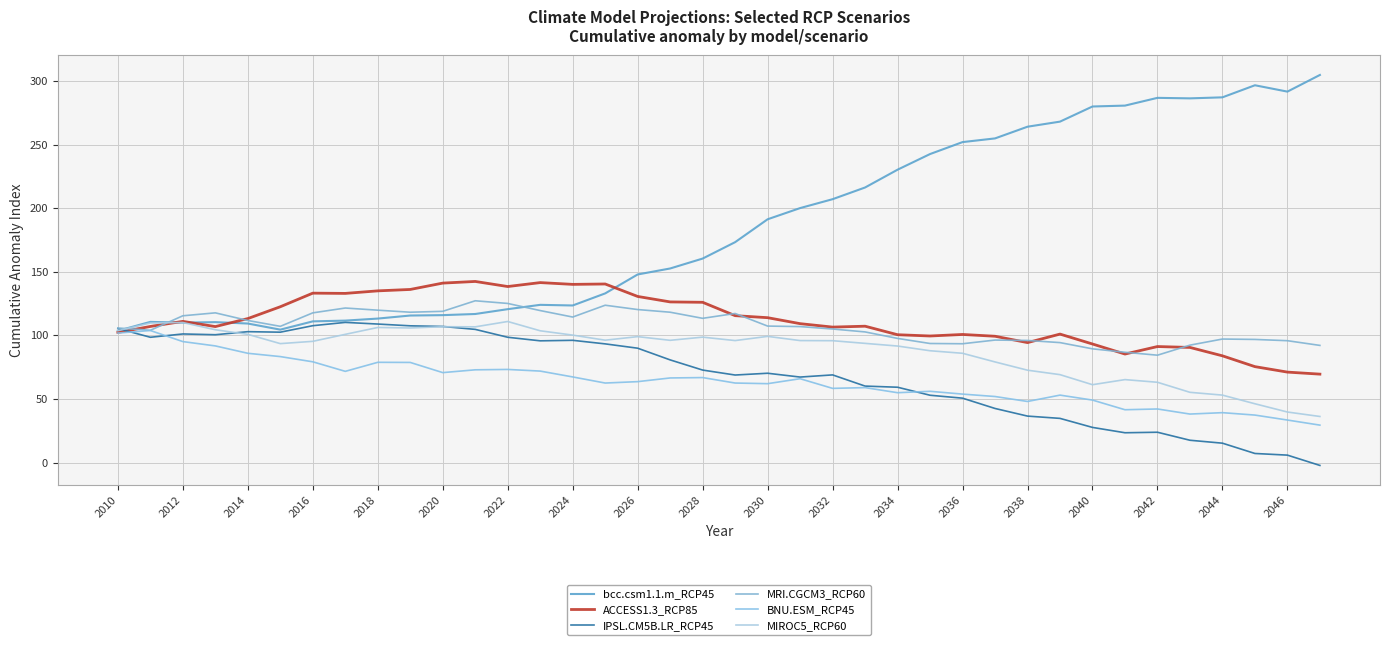

True or false: BNU.ESM_RCP45 and MRI.CGCM3_RCP60 intersect in this chart.

False